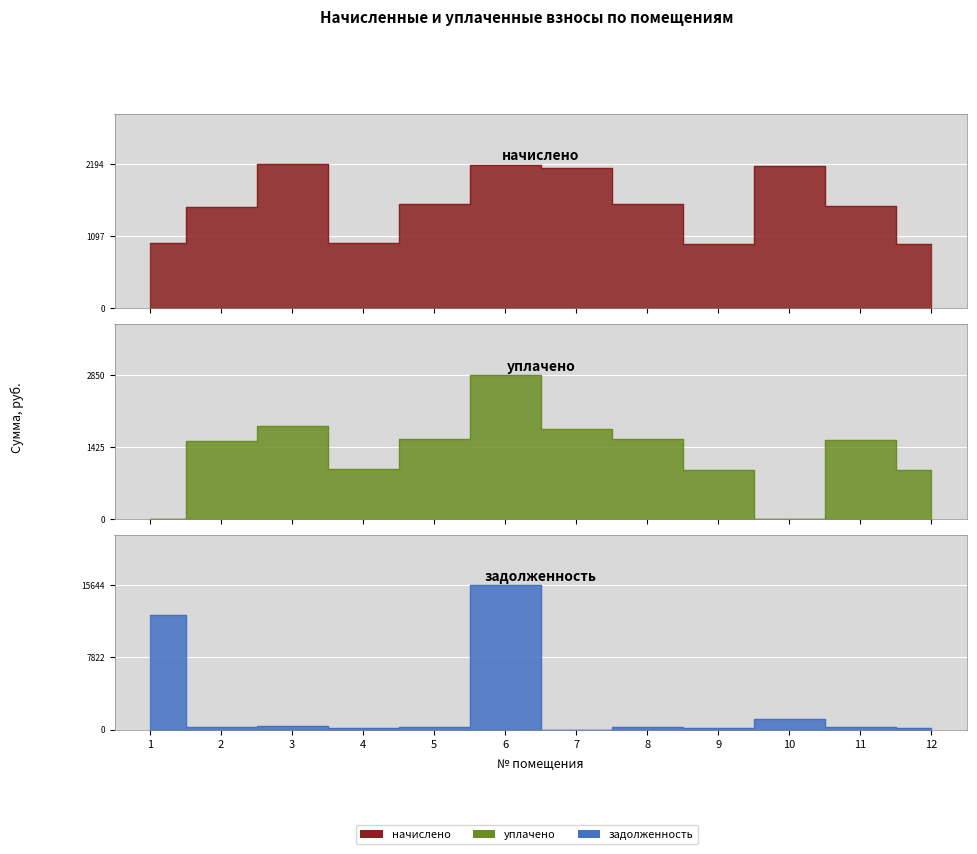

How many values in the задолженность series exceed 263?

6